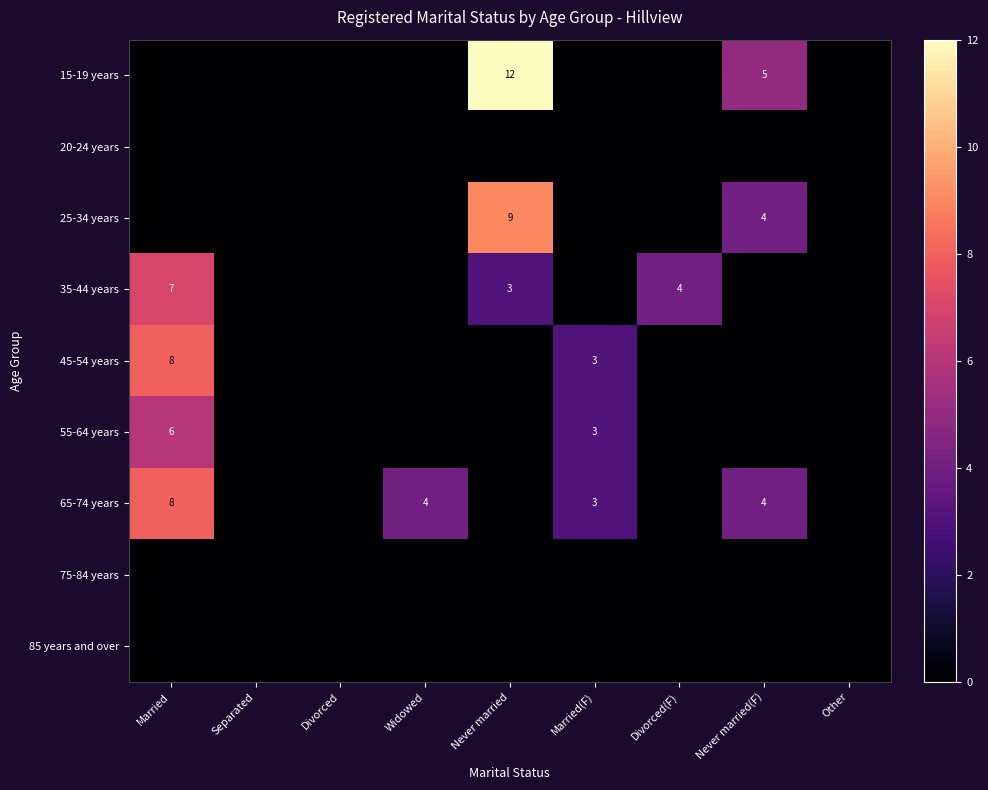

The value of 15-19 years at Never married(F) is 2. True or false?

False